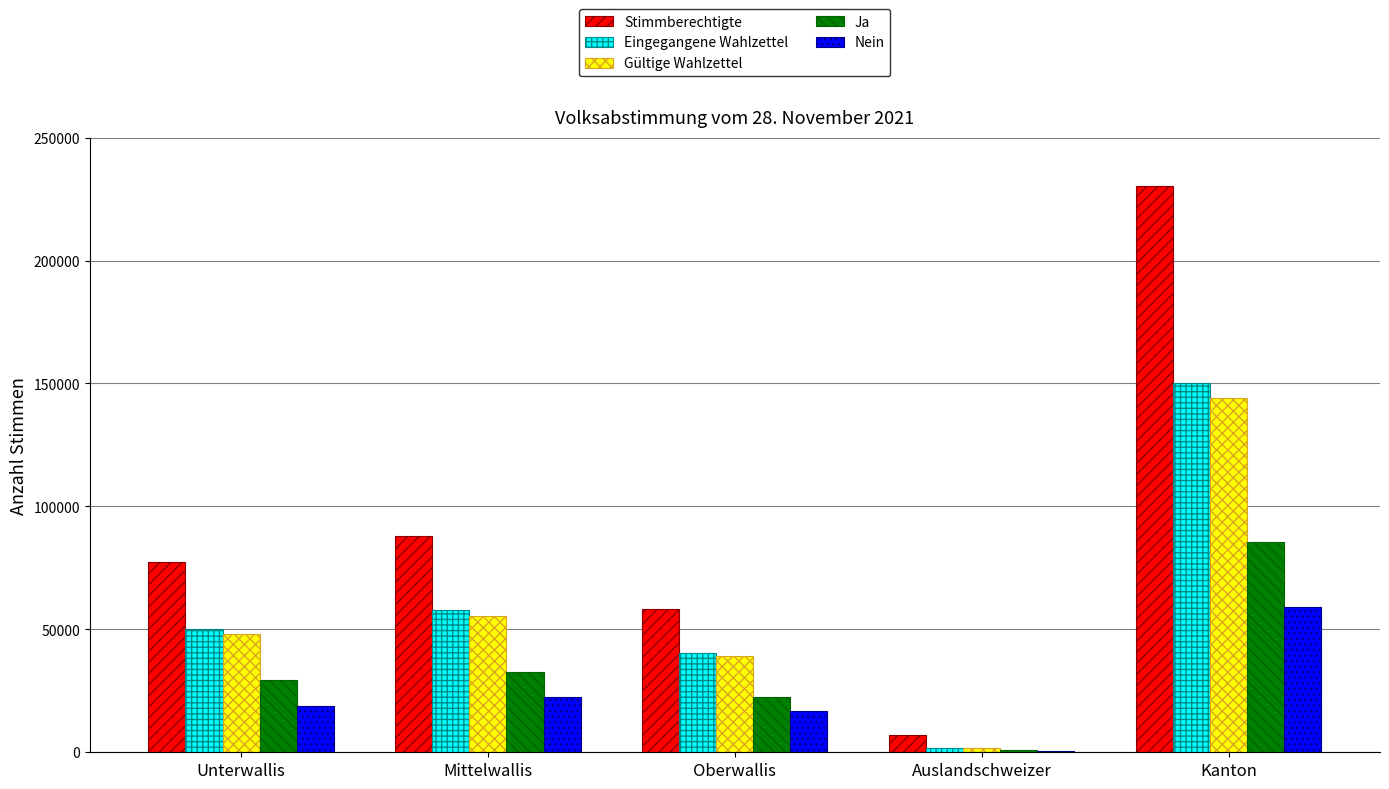

Is it true that Eingegangene Wahlzettel equals 50190 at Unterwallis?

True